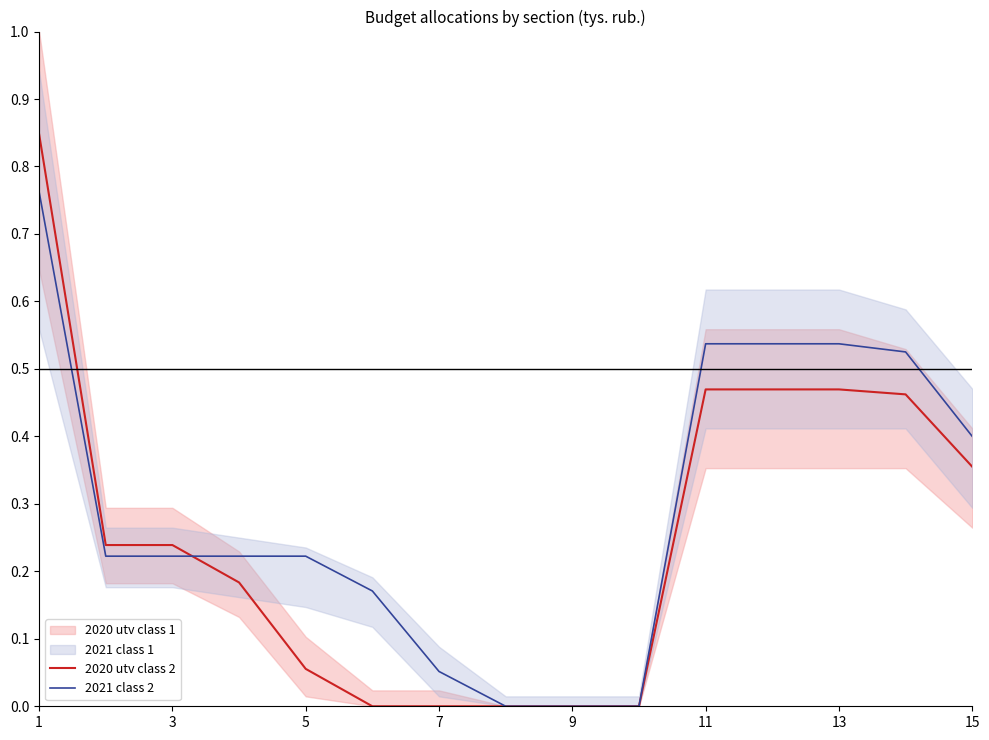

At how many categories does at least one series exceed 0?

12